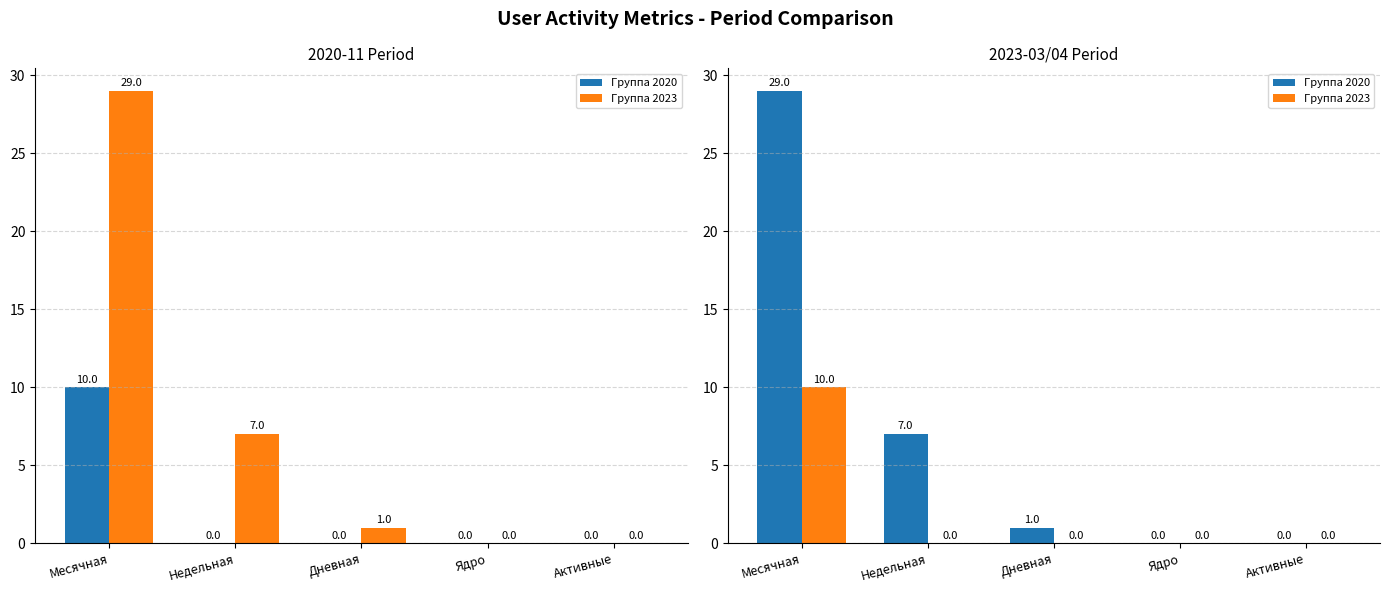

Which category has the lowest value in the Группа 2023 series?

Недельная